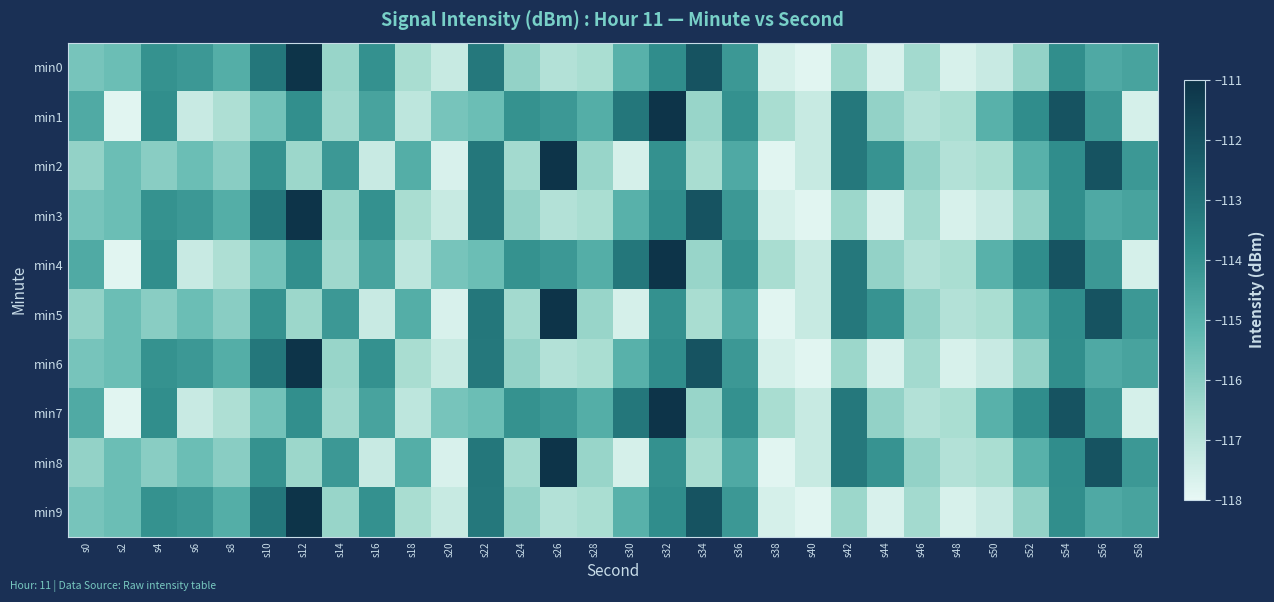

Which series changed the most between s30 and s32?

min2